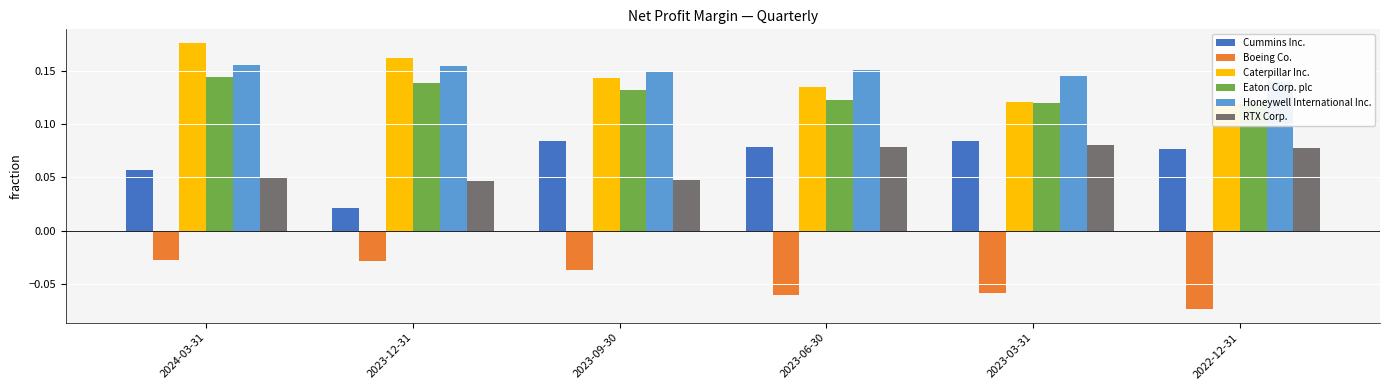

How many Eaton Corp. plc values are between 0 and 1?

6